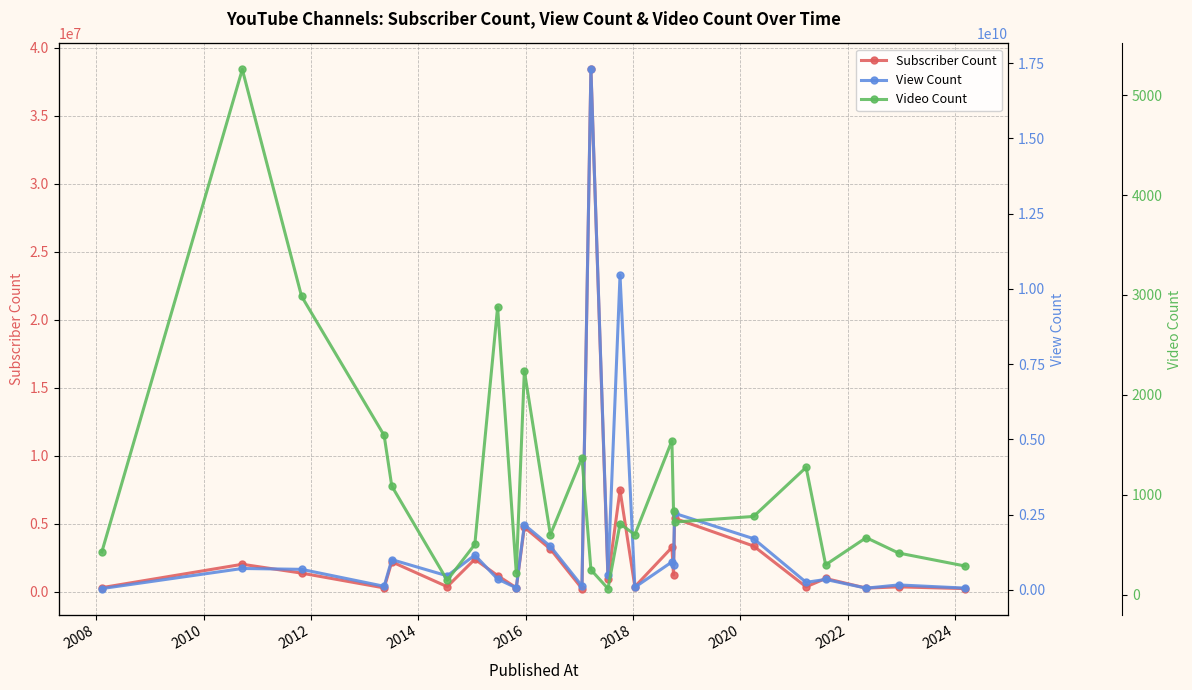

True or false: View Count and Video Count cross at least once.

False